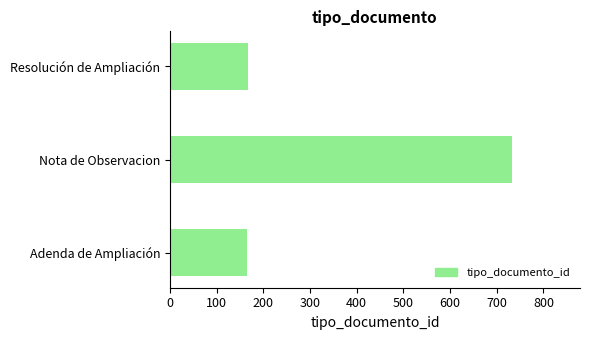

What is the greatest value displayed?

732